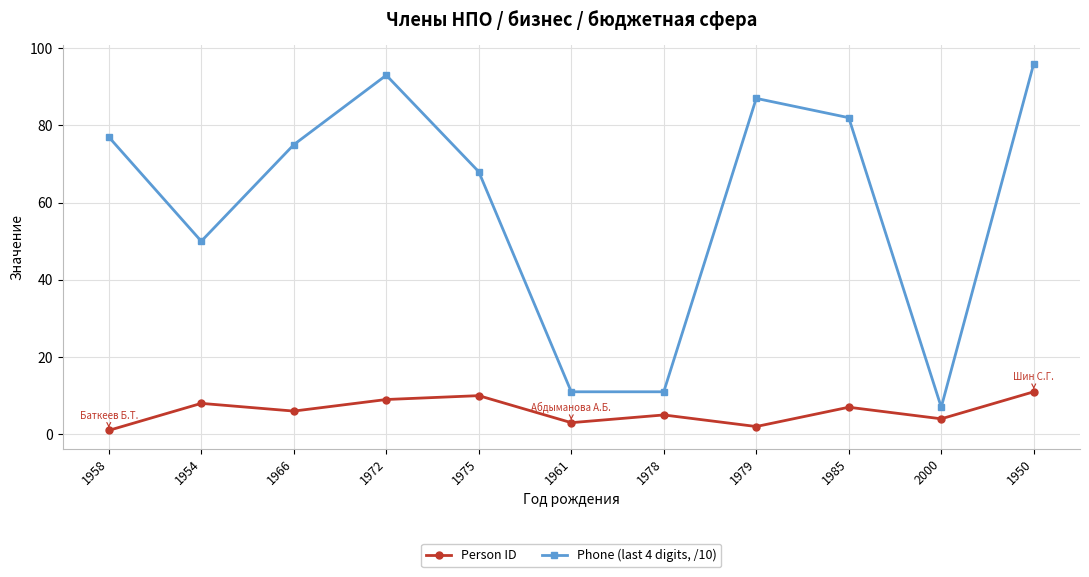

True or false: Phone (last 4 digits, /10) has more than 1 points higher than both neighbors.

True